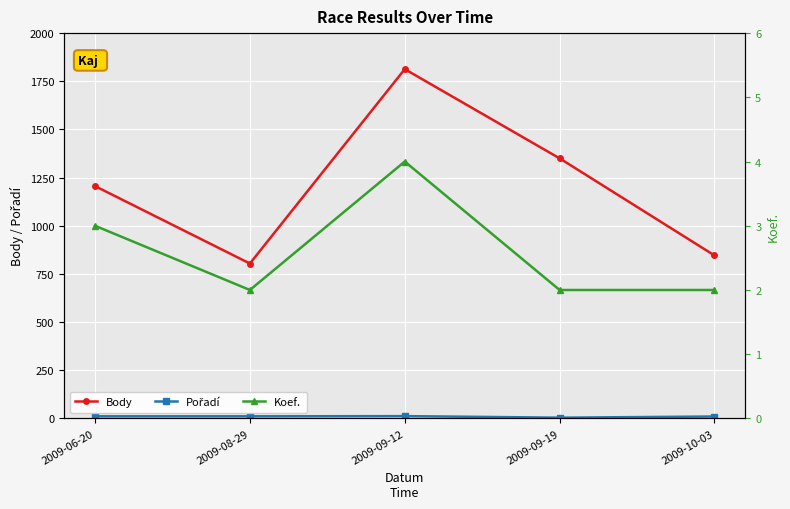

True or false: Body and Koef. cross at least once.

False